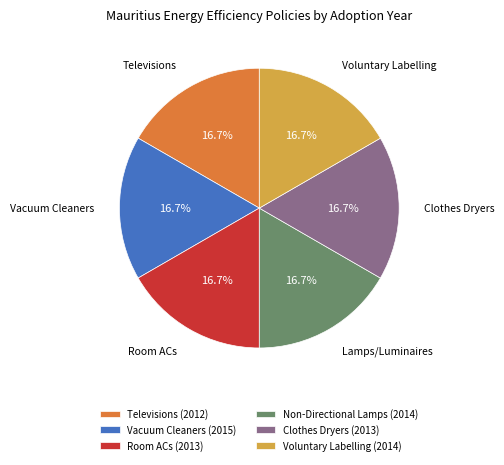

What is the total percentage of Vacuum Cleaners (2015) and Room ACs (2013)?

33.3%